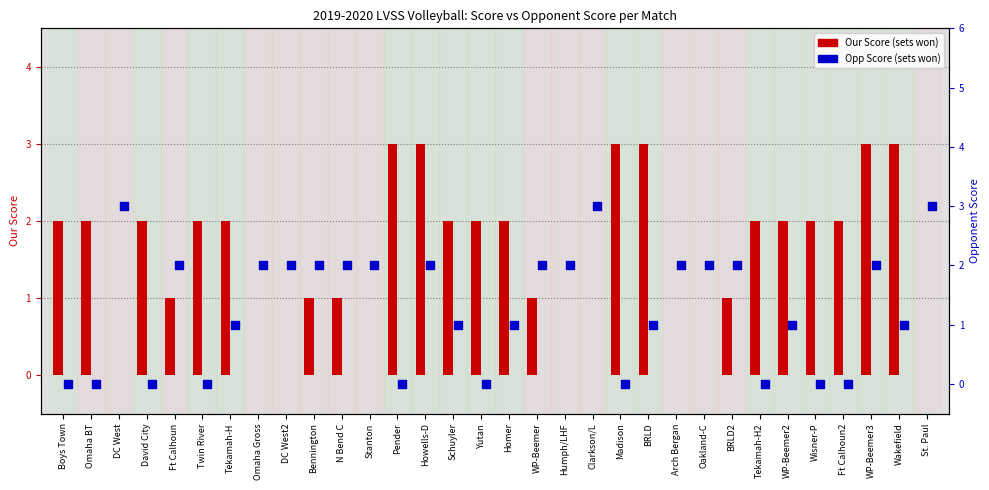

Is the value of Opp Score at Pender greater than the value of Our Score at St. Paul?

No